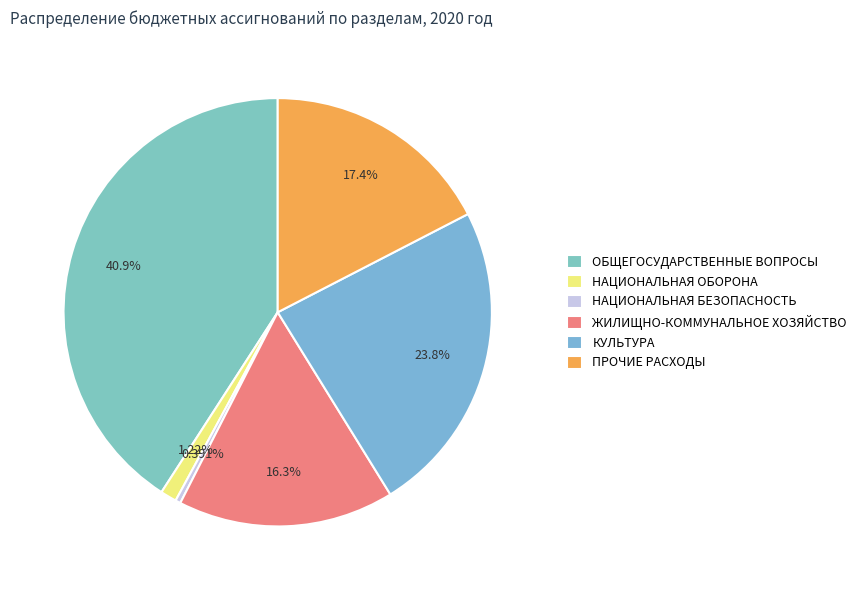

Rank the categories by value from lowest to highest.

НАЦИОНАЛЬНАЯ БЕЗОПАСНОСТЬ, НАЦИОНАЛЬНАЯ ОБОРОНА, ЖИЛИЩНО-КОММУНАЛЬНОЕ ХОЗЯЙСТВО, ПРОЧИЕ РАСХОДЫ, КУЛЬТУРА, ОБЩЕГОСУДАРСТВЕННЫЕ ВОПРОСЫ